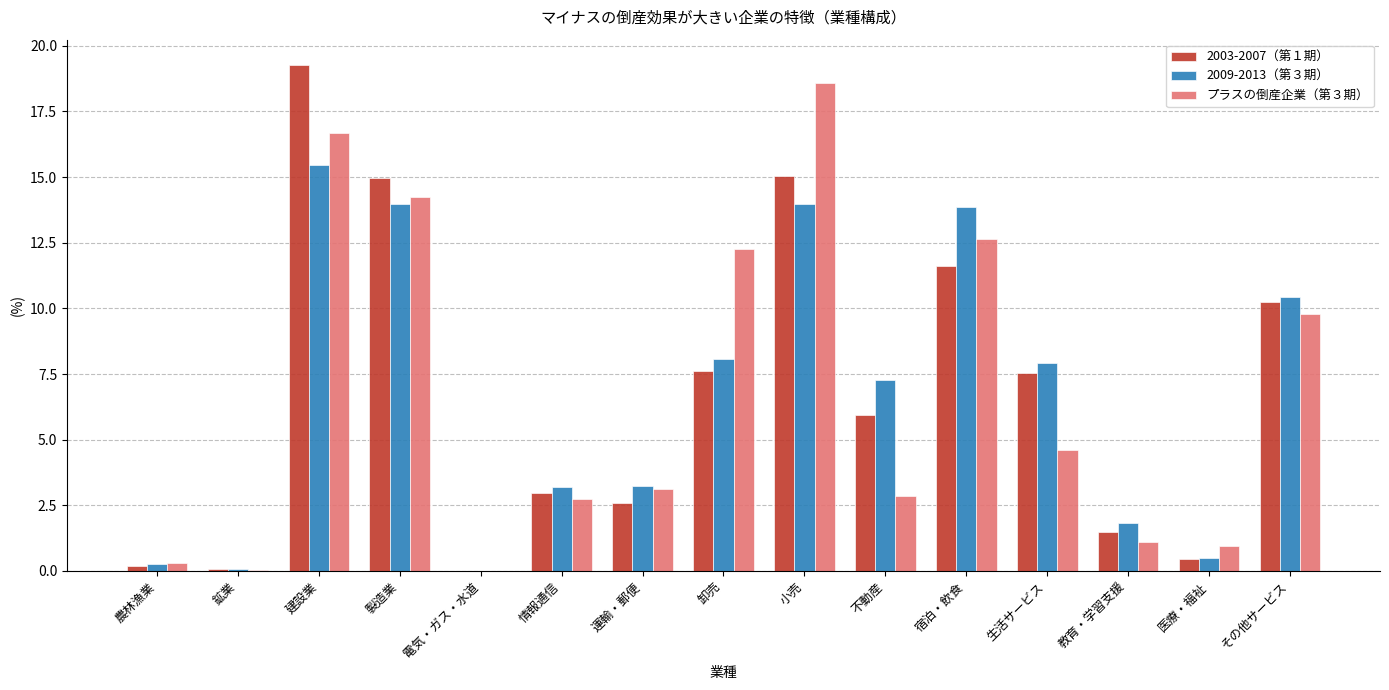

Which series changed the most between 卸売 and 宿泊・飲食?

2009-2013（第３期）